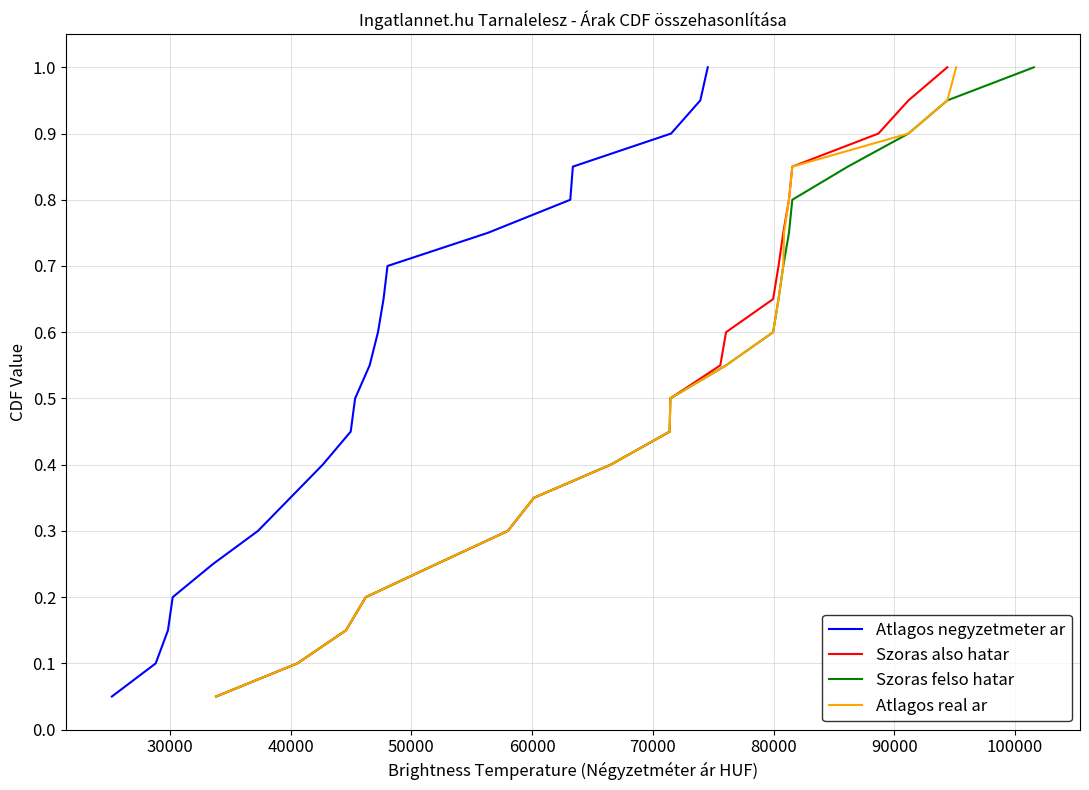

What is the greatest value displayed?

1.0